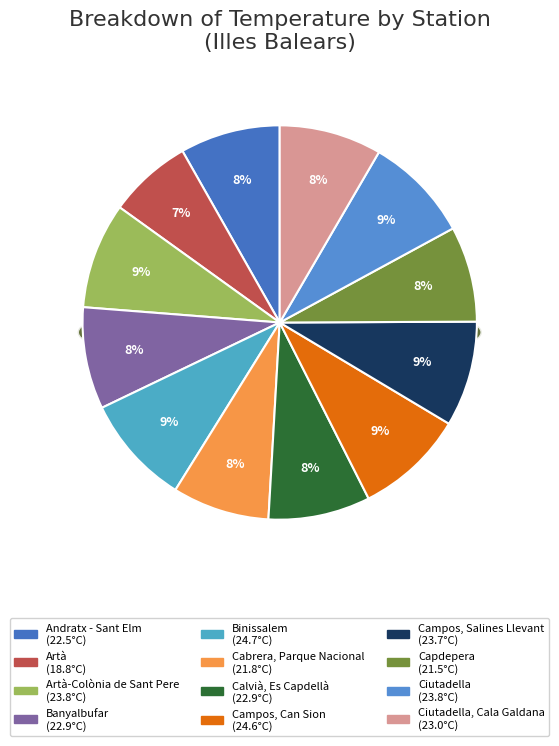

Does any single category account for the majority?

No